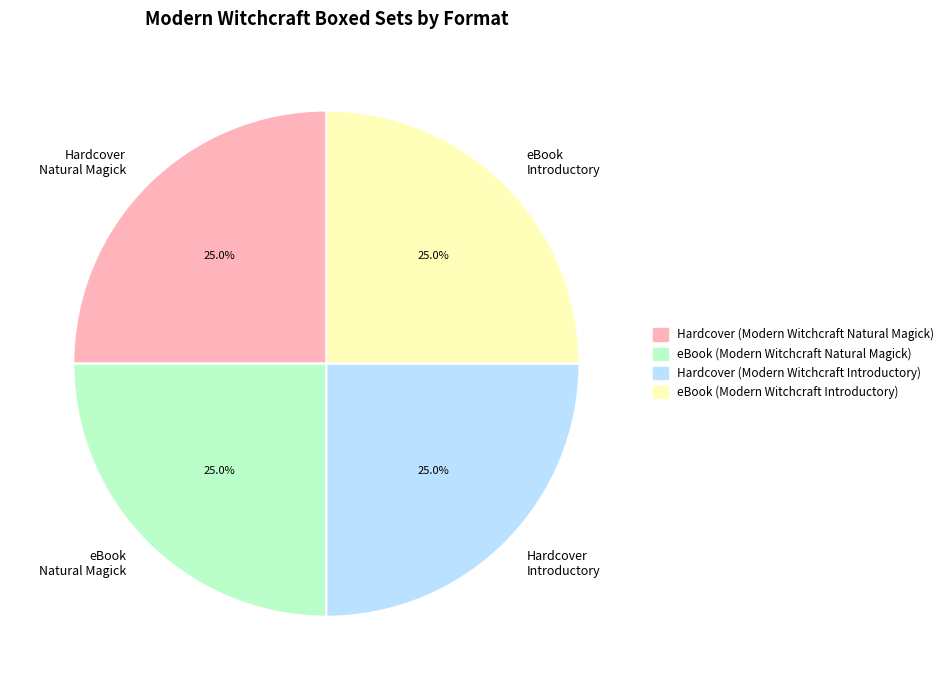

Combined, what portion of the pie is Hardcover Introductory and eBook Natural Magick?

50.0%